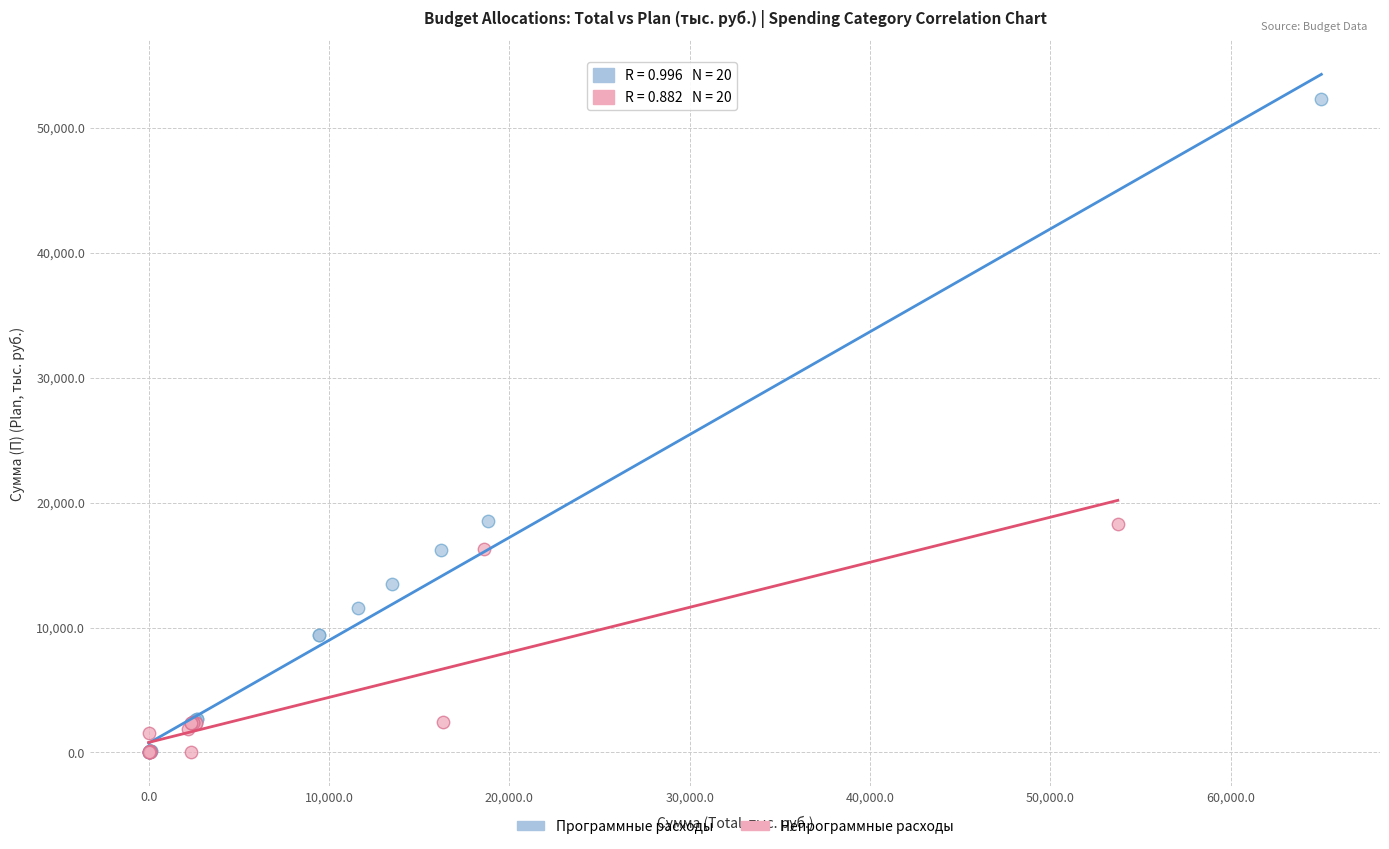

What are all the series names shown in the legend?

Программные расходы, Непрограммные расходы